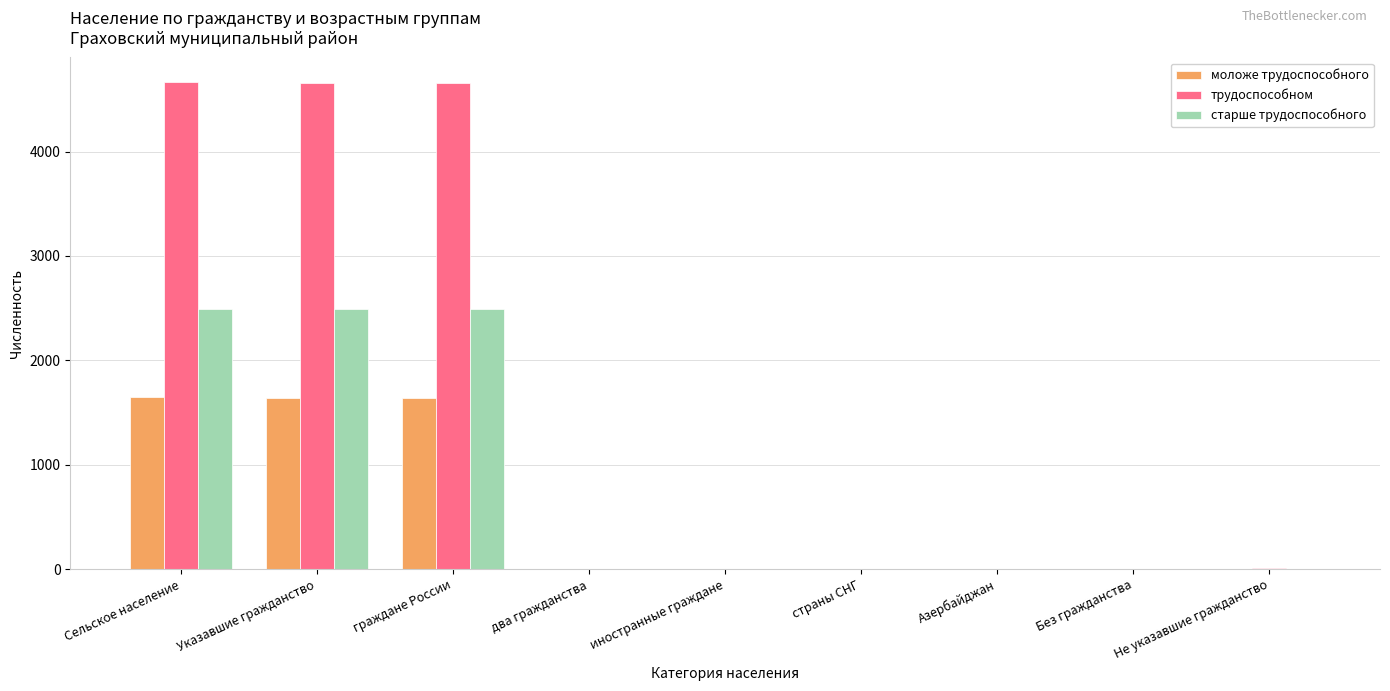

What is the sum of all старше трудоспособного values?

7473